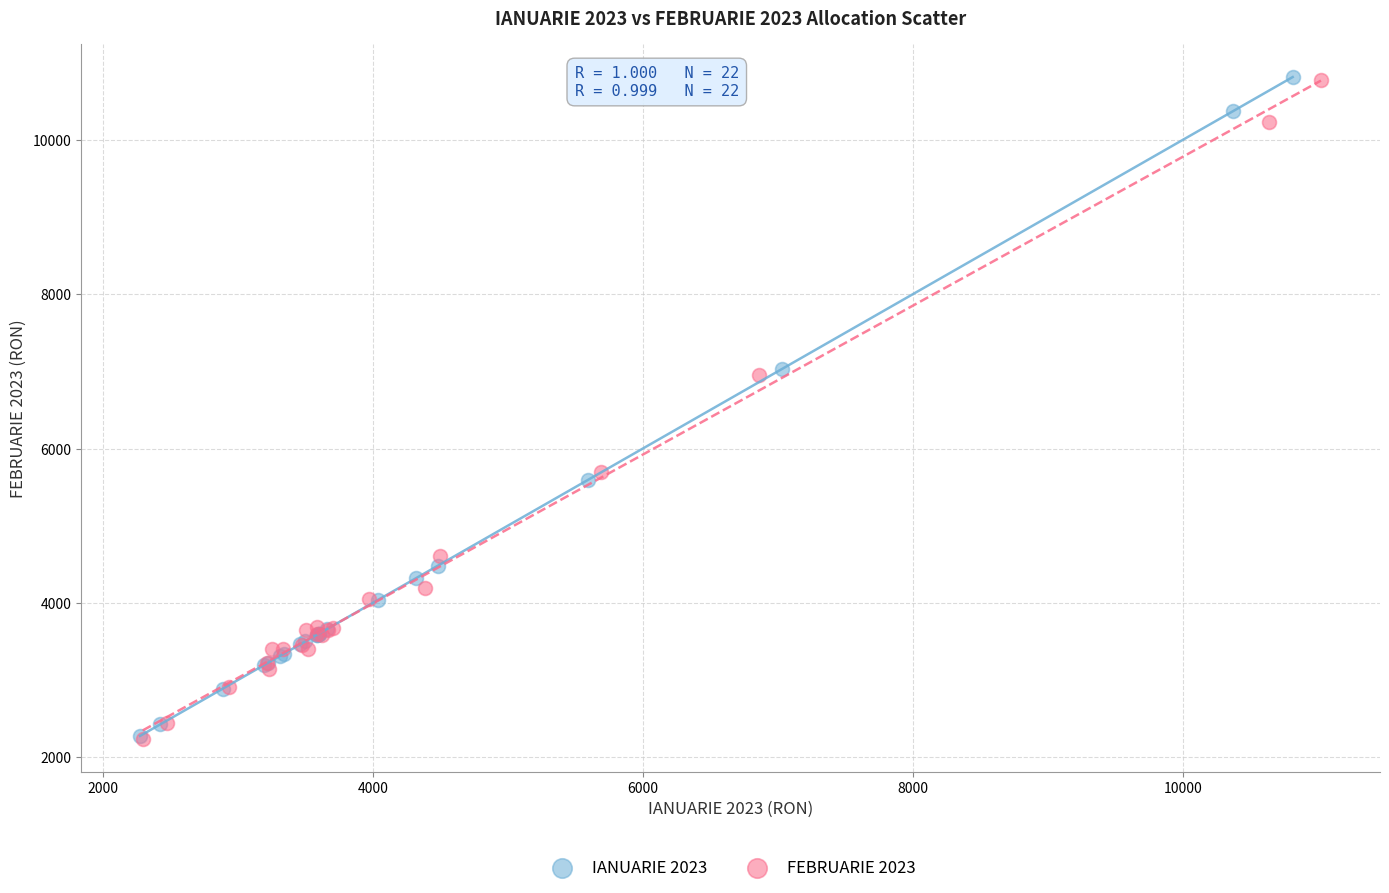

Which series has the largest Y range (max minus min)?

IANUARIE 2023